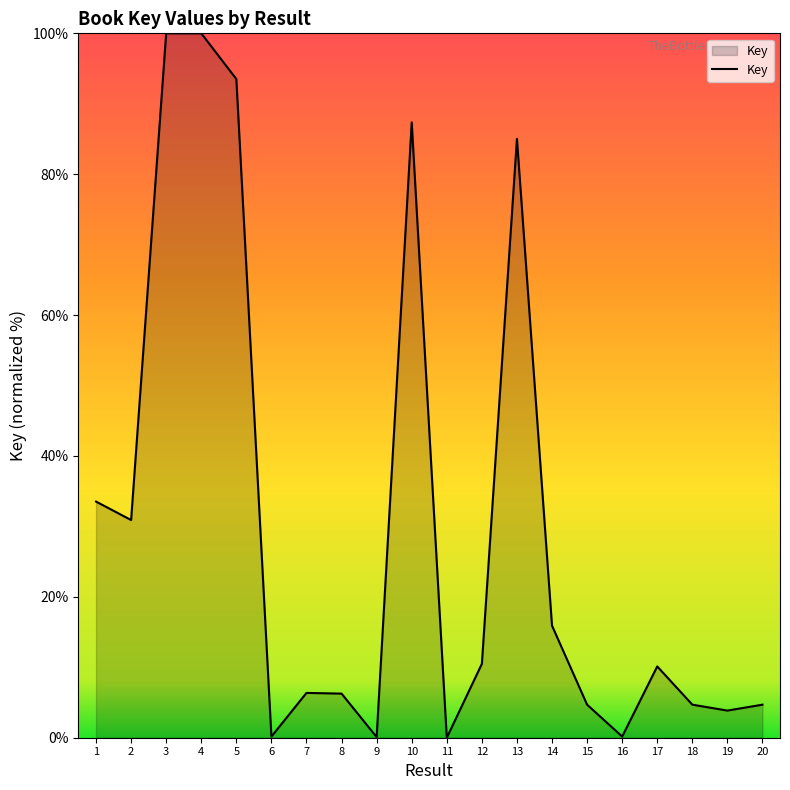

Is it true that the value at 7 is 11.0?

False